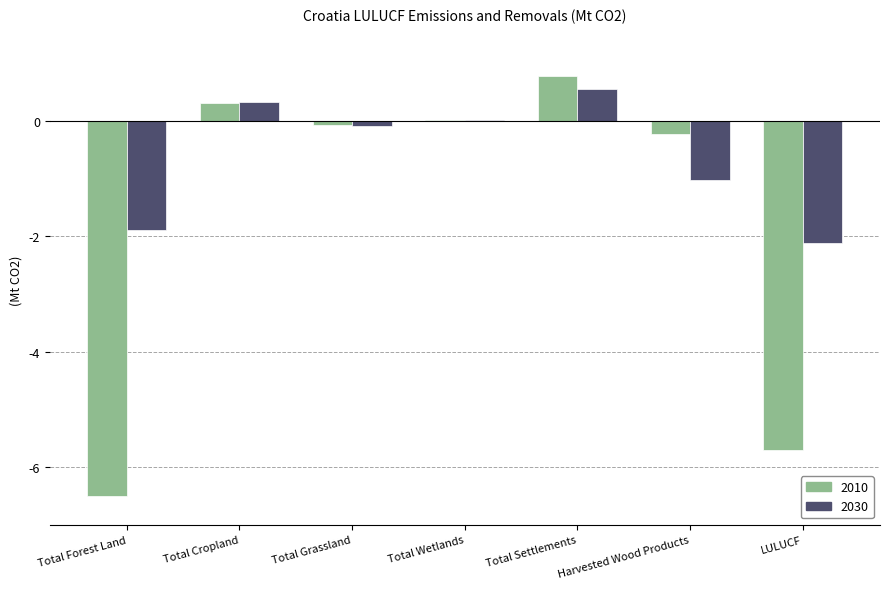

Read the 2010 value at Total Cropland.

0.3